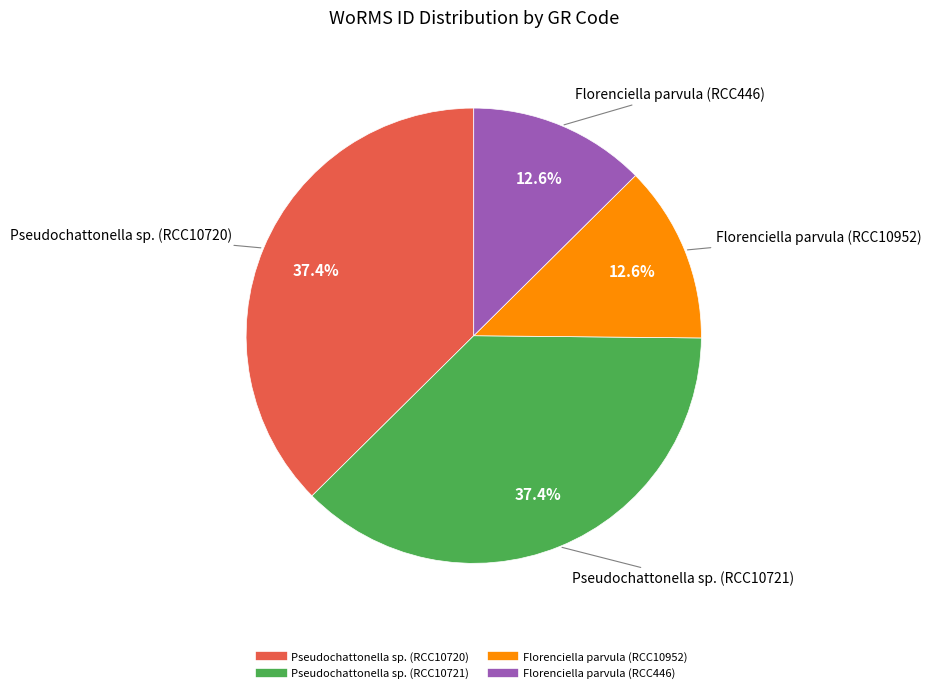

Which has a higher value, Florenciella parvula (RCC10952) or Pseudochattonella sp. (RCC10720)?

Pseudochattonella sp. (RCC10720)